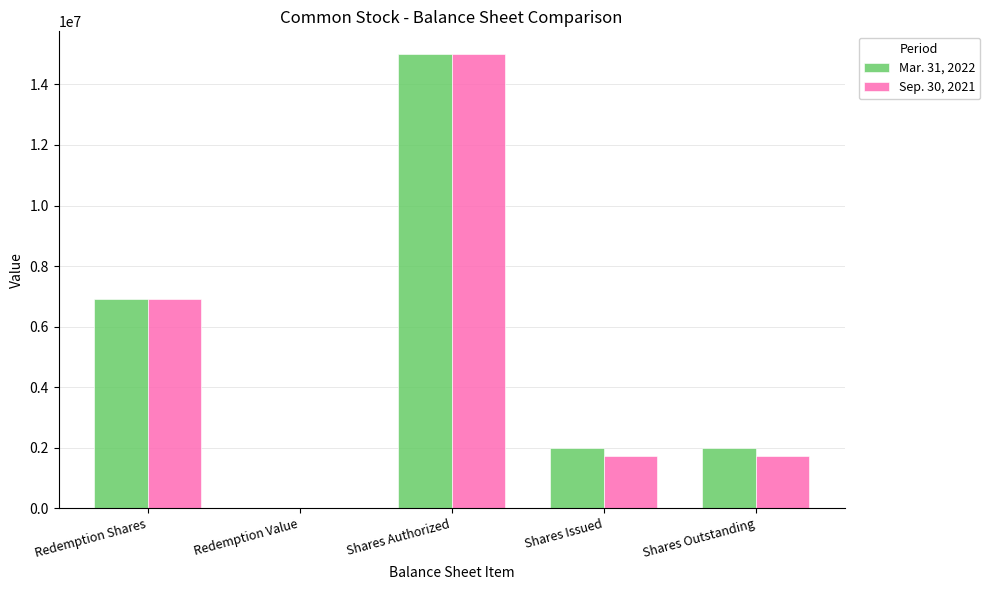

What is the total value across all series at Shares Outstanding?

3726389